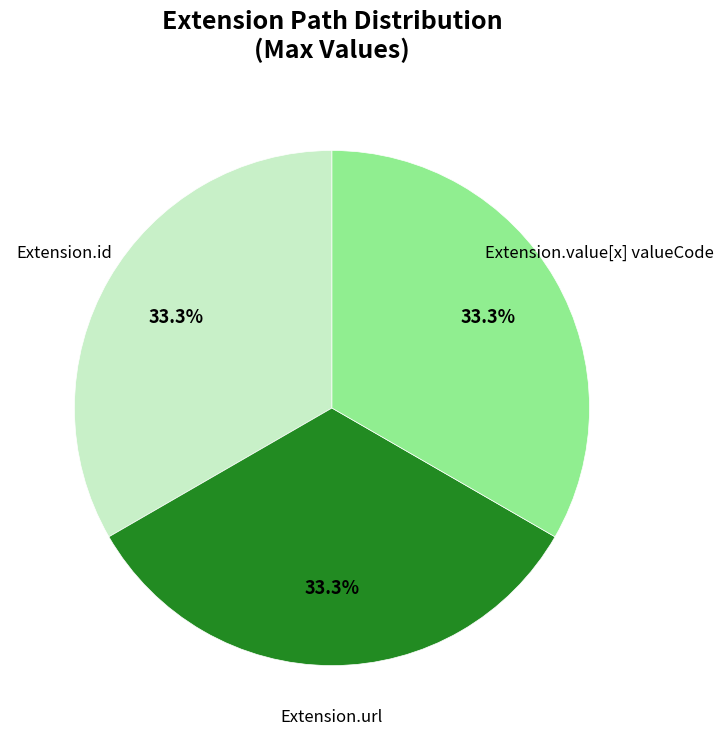

Is there any slice that represents more than half of the pie?

No